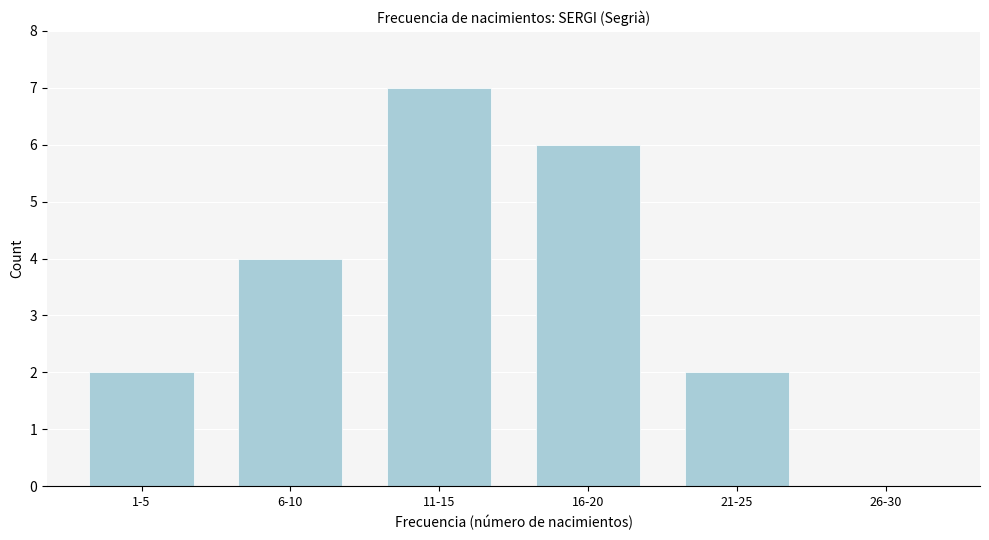

Reading left to right, list all the values displayed in this chart.

1-5=2	6-10=4	11-15=7	16-20=6	21-25=2	26-30=0